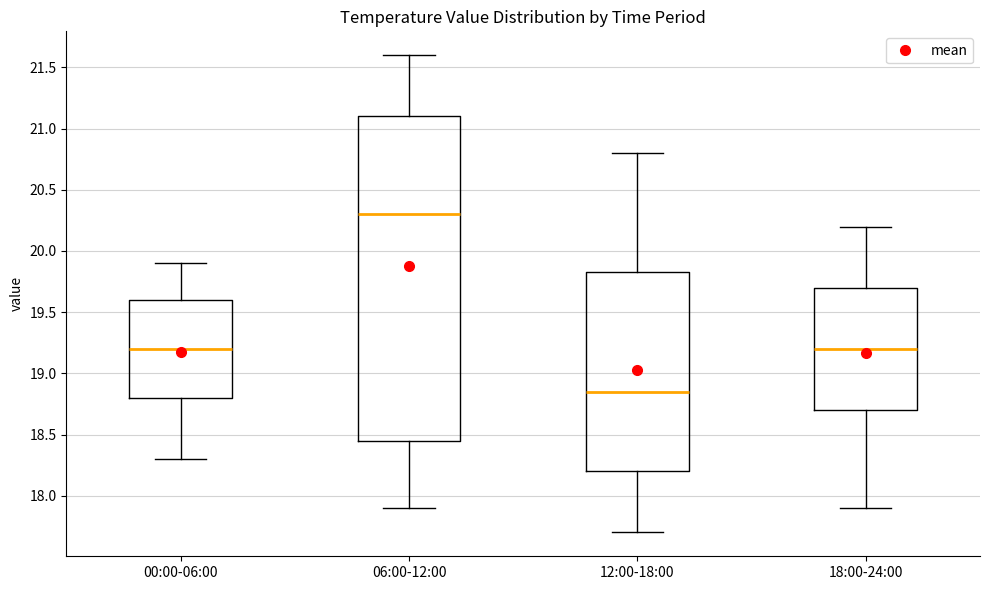

Reading left to right, transcribe this box plot: for each box, give where its median line is, the range the box spans, and where its two whiskers end, as read against the y-axis. The values are not printed on the chart, so give them approximately, as read against the axis.

00:00-06:00: median 19.20, box 18.80 to 19.60, whiskers 18.30 to 19.90
06:00-12:00: median 20.30, box 18.45 to 21.10, whiskers 17.90 to 21.60
12:00-18:00: median 18.85, box 18.20 to 19.85, whiskers 17.70 to 20.80
18:00-24:00: median 19.20, box 18.70 to 19.70, whiskers 17.90 to 20.20